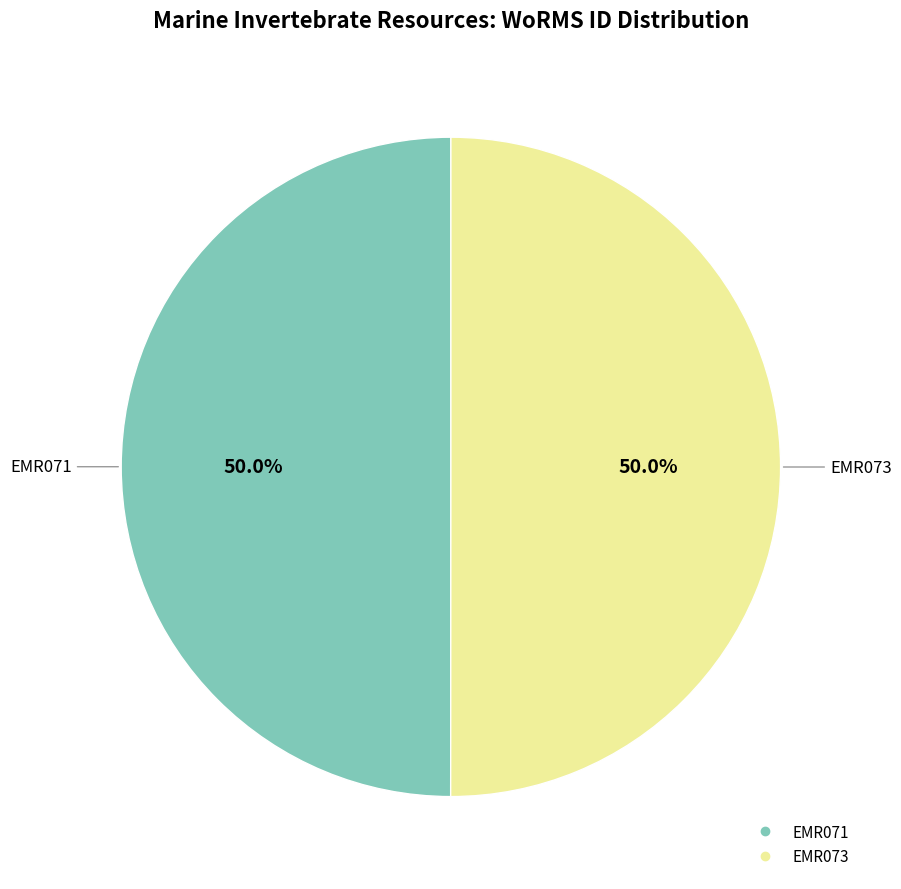

What is the ratio of the value at EMR071 to the value at EMR073?

1.0